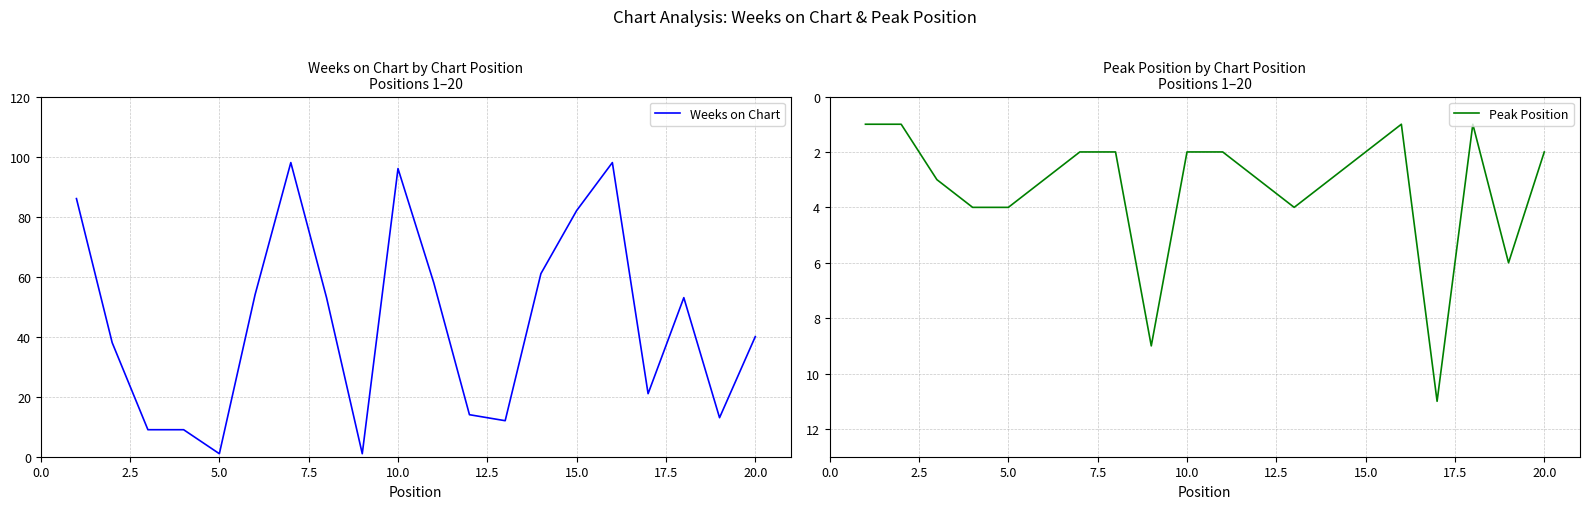

The value of Peak Position at 5.0 is 4. True or false?

True